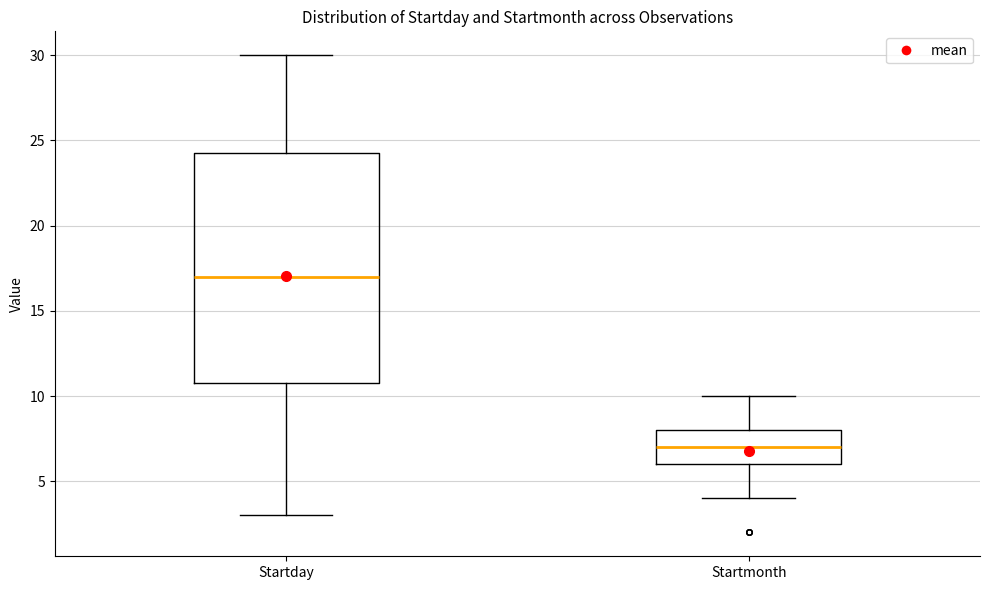

Reading left to right, read every box against the y-axis: the position of its median line, the range the box covers, and the ends of its whiskers. The values are not printed on the chart, so give them approximately, as read against the axis.

Startday: median 17.0, box 11.0 to 24.5, whiskers 3.0 to 30.0
Startmonth: median 7.0, box 6.0 to 8.0, whiskers 4.0 to 10.0